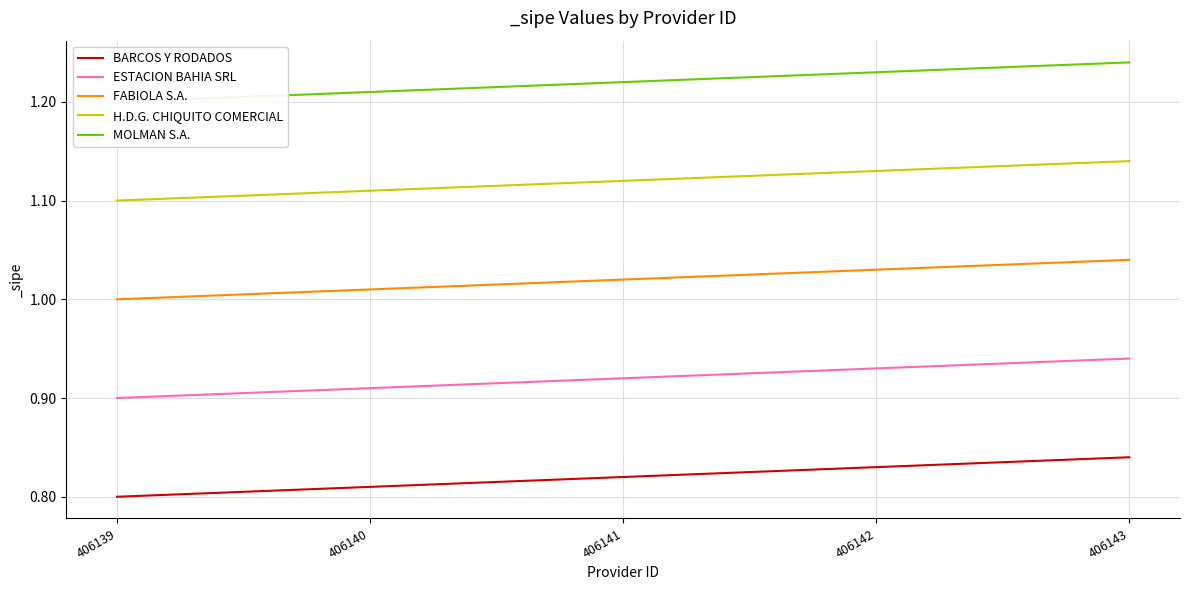

Reading left to right, transcribe all the data shown in this chart.

BARCOS Y RODADOS: 0.8	0.8	0.8	0.8	0.8
ESTACION BAHIA SRL: 0.9	0.9	0.9	0.9	0.9
FABIOLA S.A.: 1.0	1.0	1.0	1.0	1.0
H.D.G. CHIQUITO COMERCIAL: 1.1	1.1	1.1	1.1	1.1
MOLMAN S.A.: 1.2	1.2	1.2	1.2	1.2